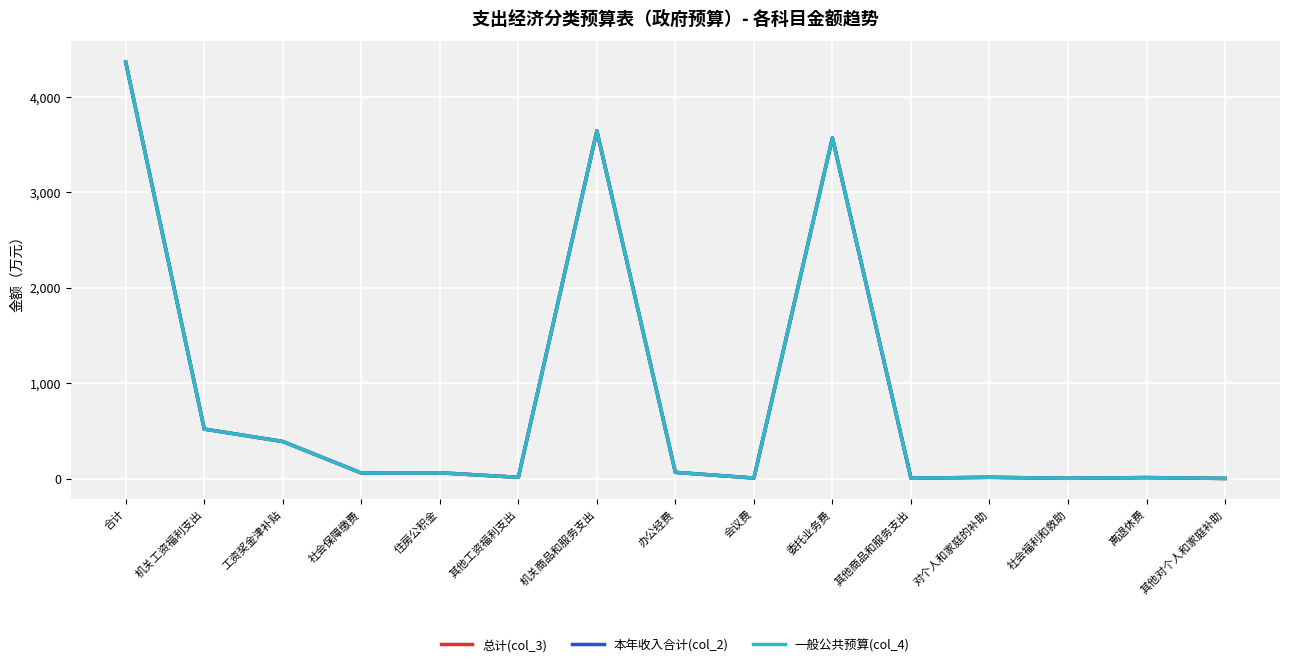

Reading left to right, list all the values displayed in this chart.

总计(col_3): 合计=4366.0	机关工资福利支出=518.5	工资奖金津补贴=388.2	社会保障缴费=57.6	住房公积金=60.1	其他工资福利支出=12.5	机关商品和服务支出=3645.3	办公经费=64.7	会议费=5.0	委托业务费=3572.4	其他商品和服务支出=3.3	对个人和家庭的补助=12.9	社会福利和救助=2.3	离退休费=10.0	其他对个人和家庭补助=0.6
本年收入合计(col_2): 合计=4366.0	机关工资福利支出=518.5	工资奖金津补贴=388.2	社会保障缴费=57.6	住房公积金=60.1	其他工资福利支出=12.5	机关商品和服务支出=3645.3	办公经费=64.7	会议费=5.0	委托业务费=3572.4	其他商品和服务支出=3.3	对个人和家庭的补助=12.9	社会福利和救助=2.3	离退休费=10.0	其他对个人和家庭补助=0.6
一般公共预算(col_4): 合计=4366.0	机关工资福利支出=518.5	工资奖金津补贴=388.2	社会保障缴费=57.6	住房公积金=60.1	其他工资福利支出=12.5	机关商品和服务支出=3645.3	办公经费=64.7	会议费=5.0	委托业务费=3572.4	其他商品和服务支出=3.3	对个人和家庭的补助=12.9	社会福利和救助=2.3	离退休费=10.0	其他对个人和家庭补助=0.6